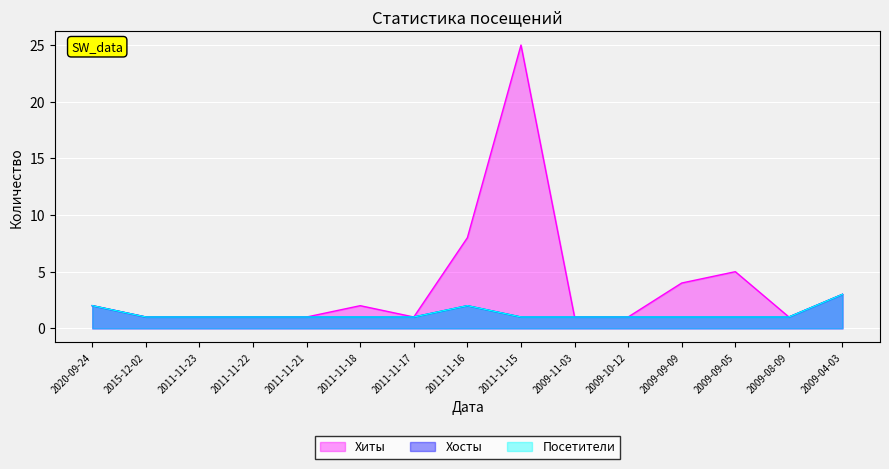

Reading left to right, what are all the values shown in this chart?

Хиты: 2020-09-24=2	2015-12-02=1	2011-11-23=1	2011-11-22=1	2011-11-21=1	2011-11-18=2	2011-11-17=1	2011-11-16=8	2011-11-15=25	2009-11-03=1	2009-10-12=1	2009-09-09=4	2009-09-05=5	2009-08-09=1	2009-04-03=3
Хосты: 2020-09-24=2	2015-12-02=1	2011-11-23=1	2011-11-22=1	2011-11-21=1	2011-11-18=1	2011-11-17=1	2011-11-16=2	2011-11-15=1	2009-11-03=1	2009-10-12=1	2009-09-09=1	2009-09-05=1	2009-08-09=1	2009-04-03=3
Посетители: 2020-09-24=2	2015-12-02=1	2011-11-23=1	2011-11-22=1	2011-11-21=1	2011-11-18=1	2011-11-17=1	2011-11-16=2	2011-11-15=1	2009-11-03=1	2009-10-12=1	2009-09-09=1	2009-09-05=1	2009-08-09=1	2009-04-03=3